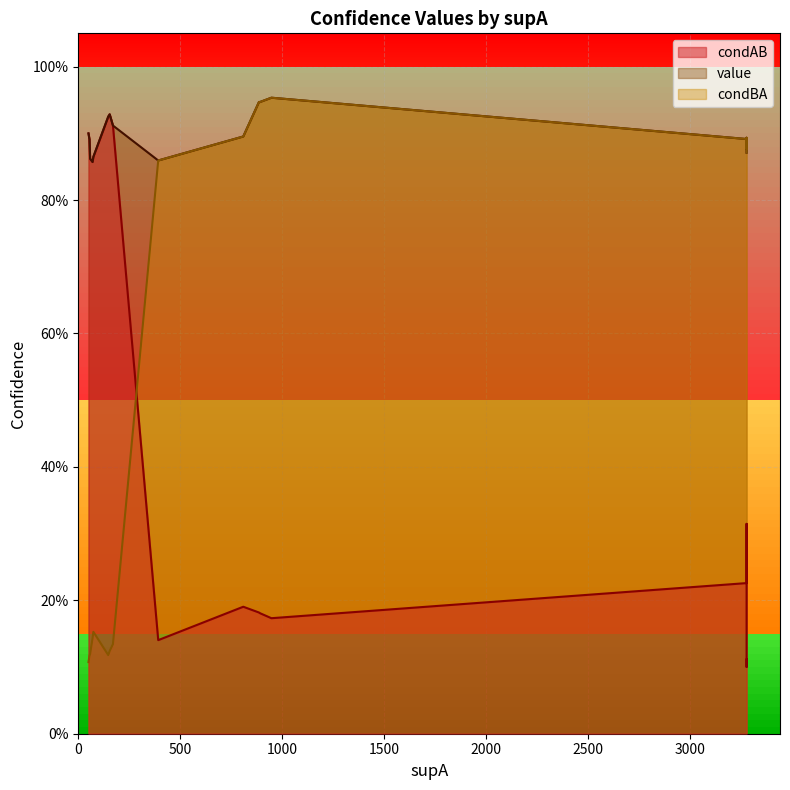

Count the number of categories in the chart.

18